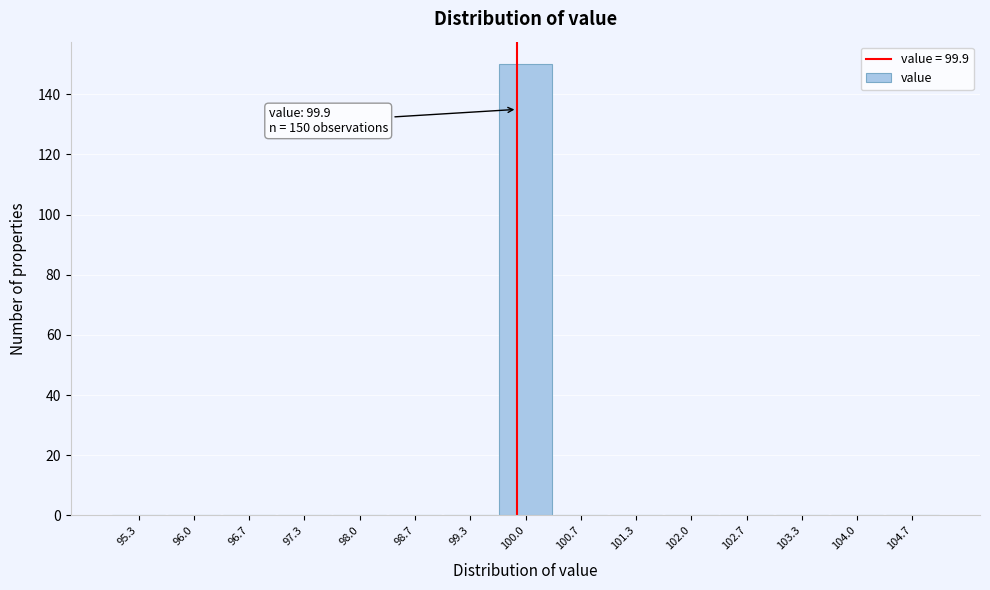

Which range on the x-axis has the tallest bar?

99.7 to 100.3